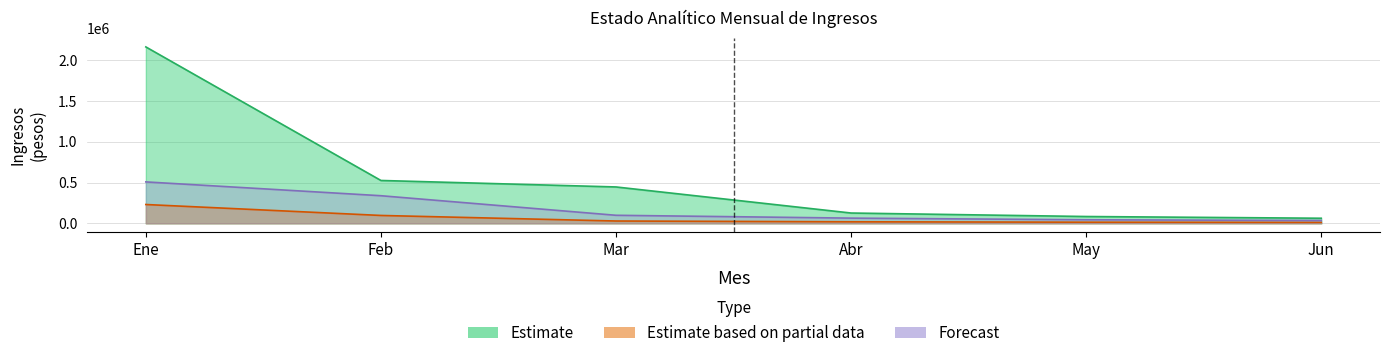

At which category does the chart reach its peak across all series?

Ene